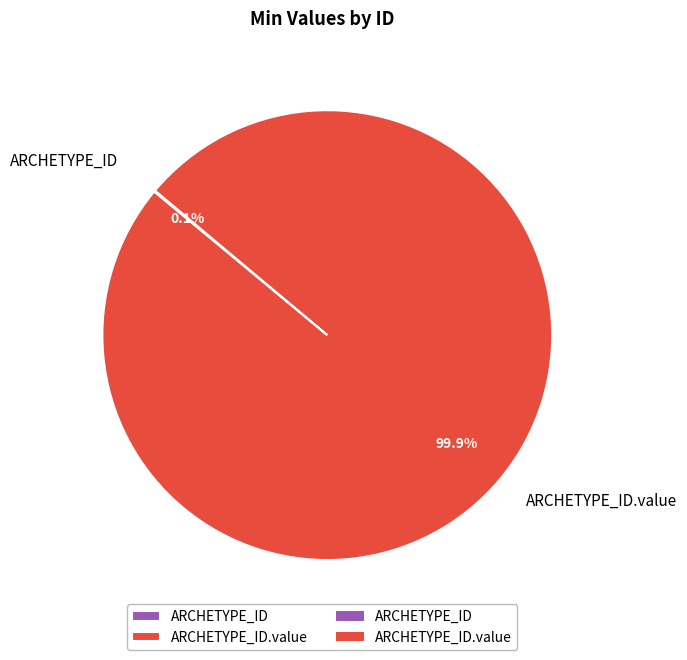

Does any single category account for the majority?

Yes